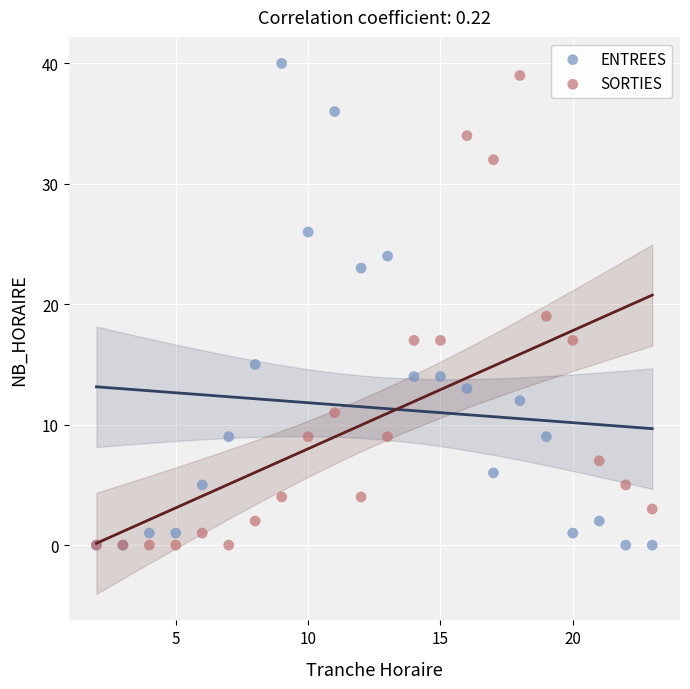

In the ENTREES series, what Y value is closest to 20?

23